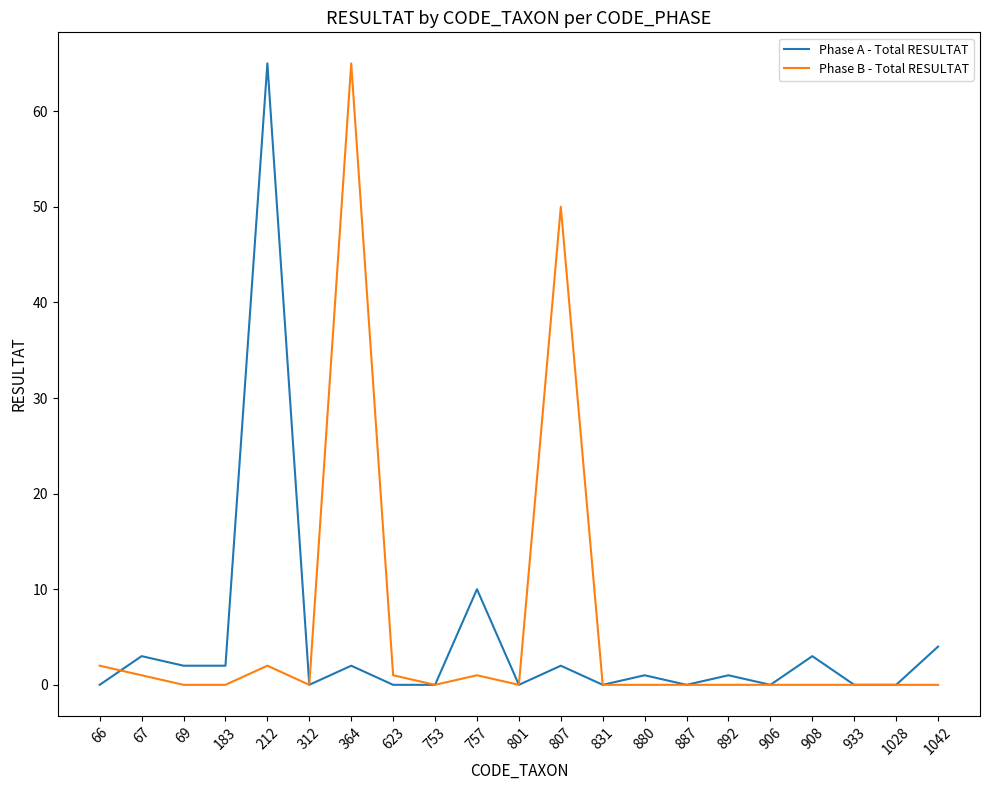

Which series has the largest total across all categories?

Phase B - Total RESULTAT